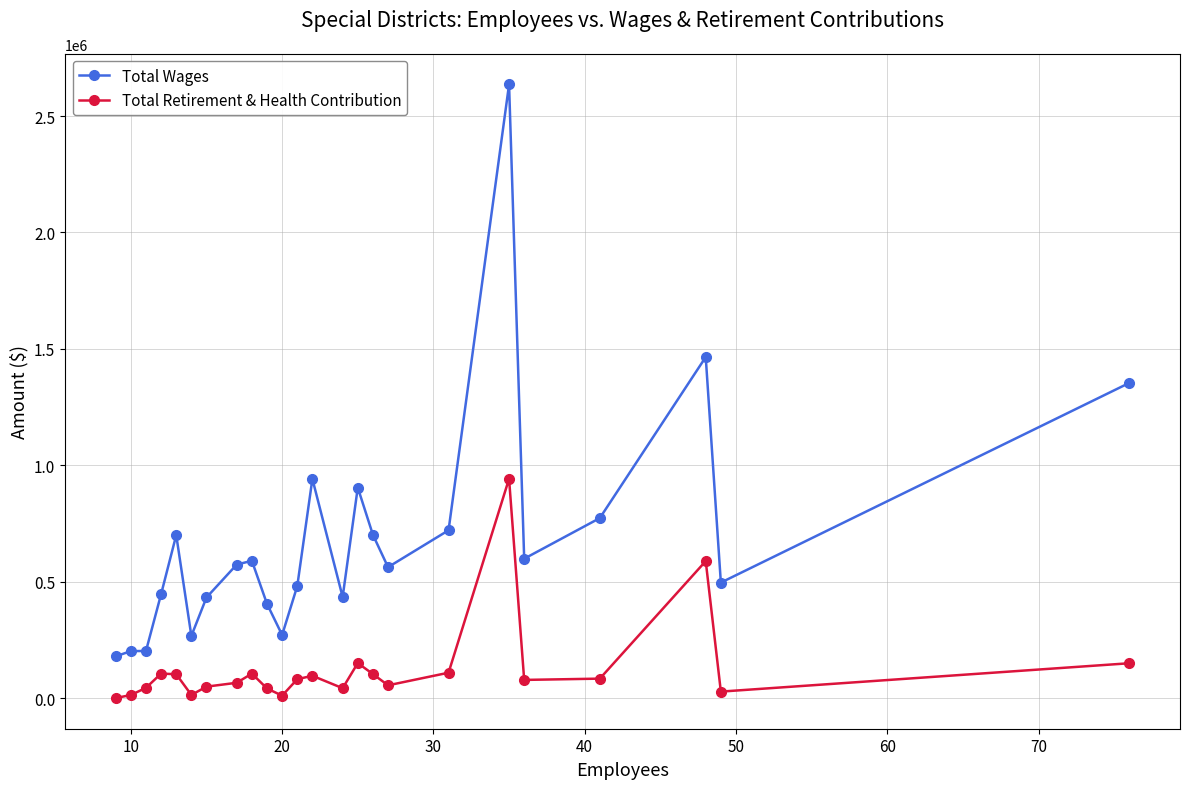

What is the sum of all Total Retirement & Health Contribution values?

3052835